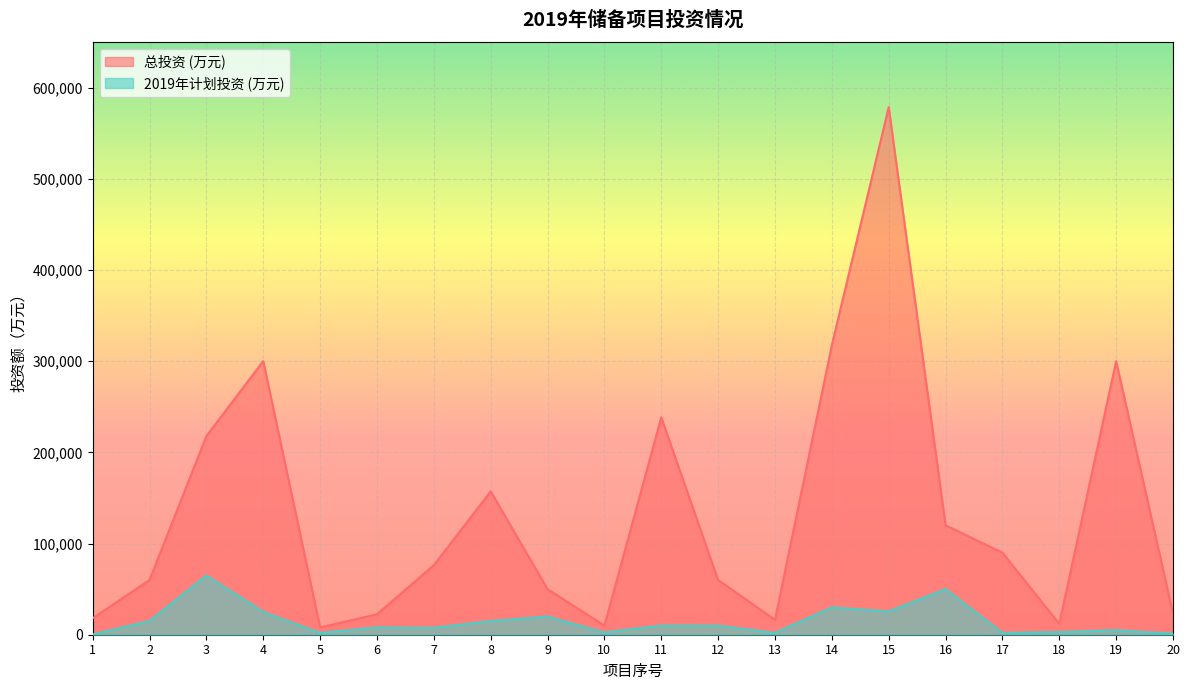

At which label is 2019年计划投资 (万元) closest to 32650?

14